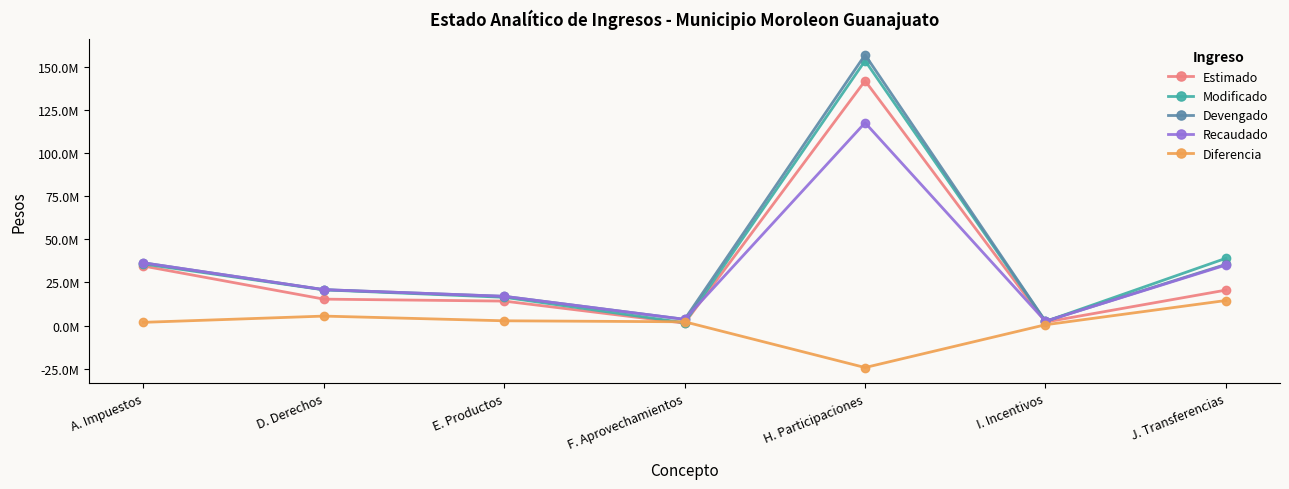

Is the value of Estimado at I. Incentivos greater than the value of Diferencia at H. Participaciones?

Yes